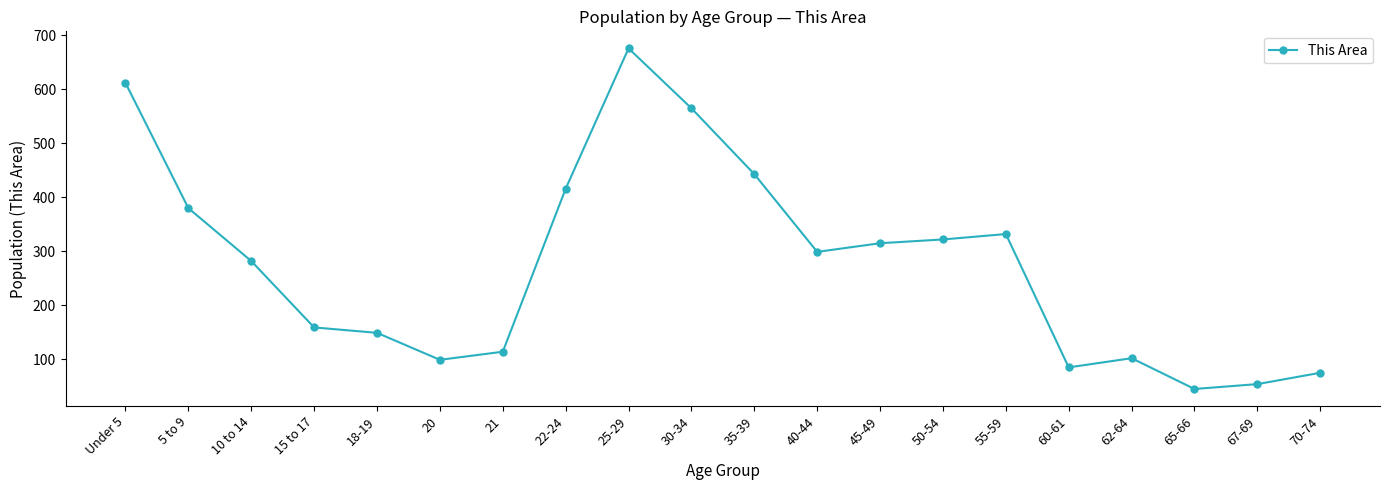

Which category has the highest value across all series?

25-29